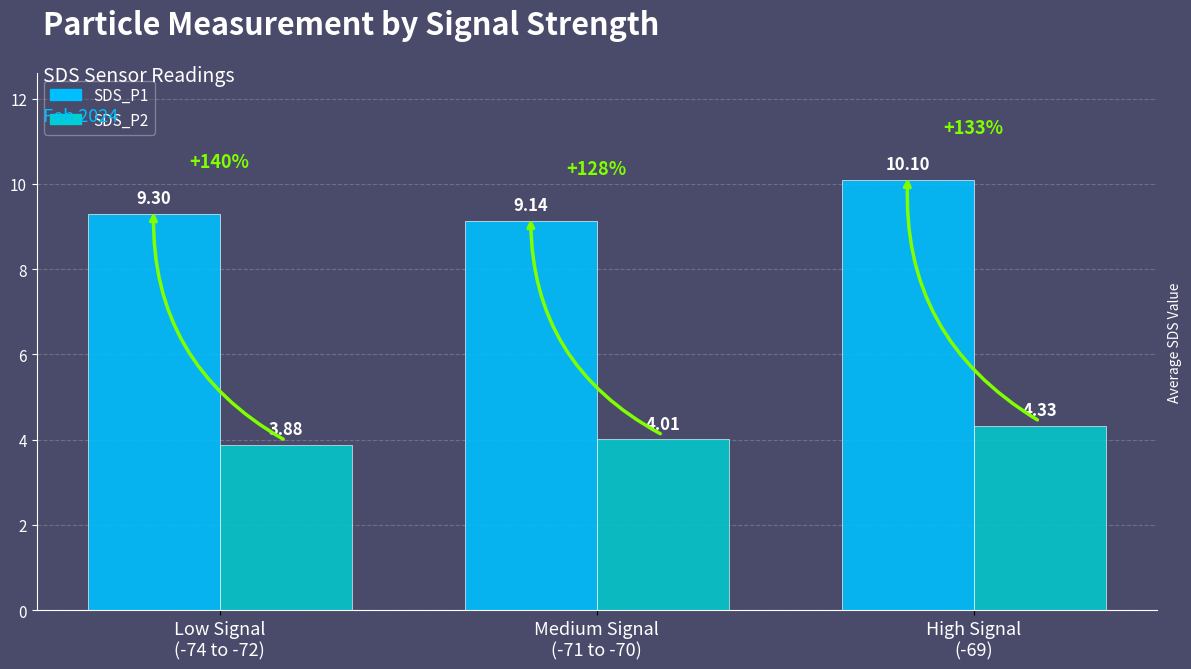

Are the bars horizontal?

No